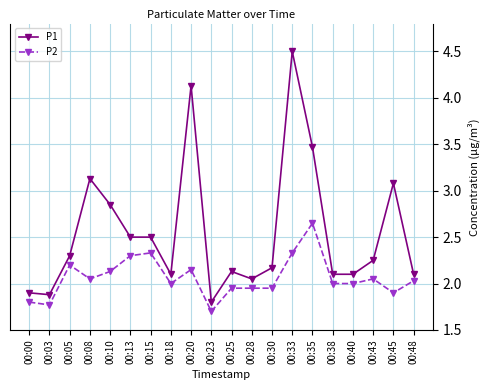

Which category has the highest value across all series?

00:33